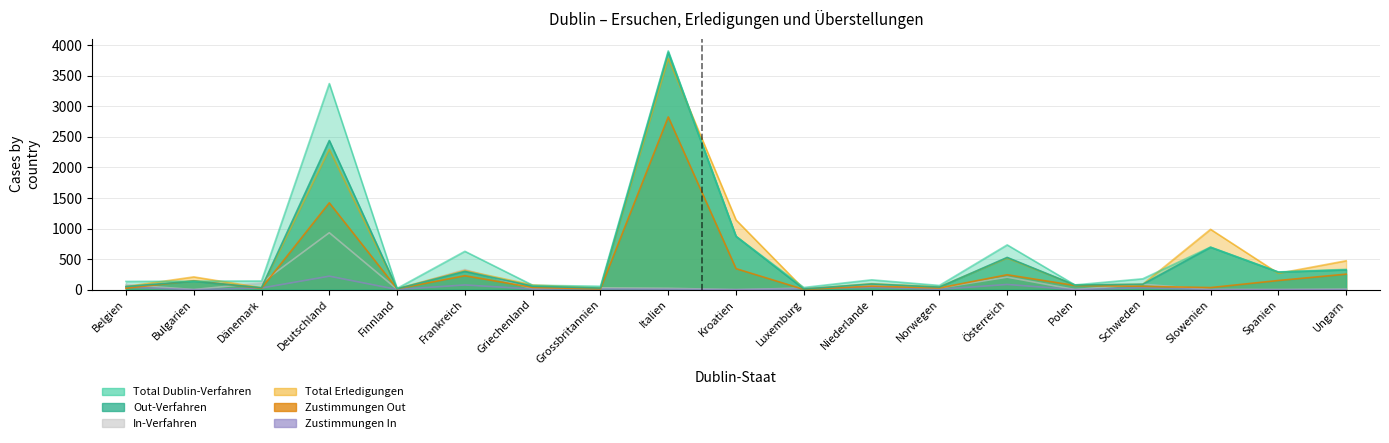

How many distinct data groups are displayed?

6